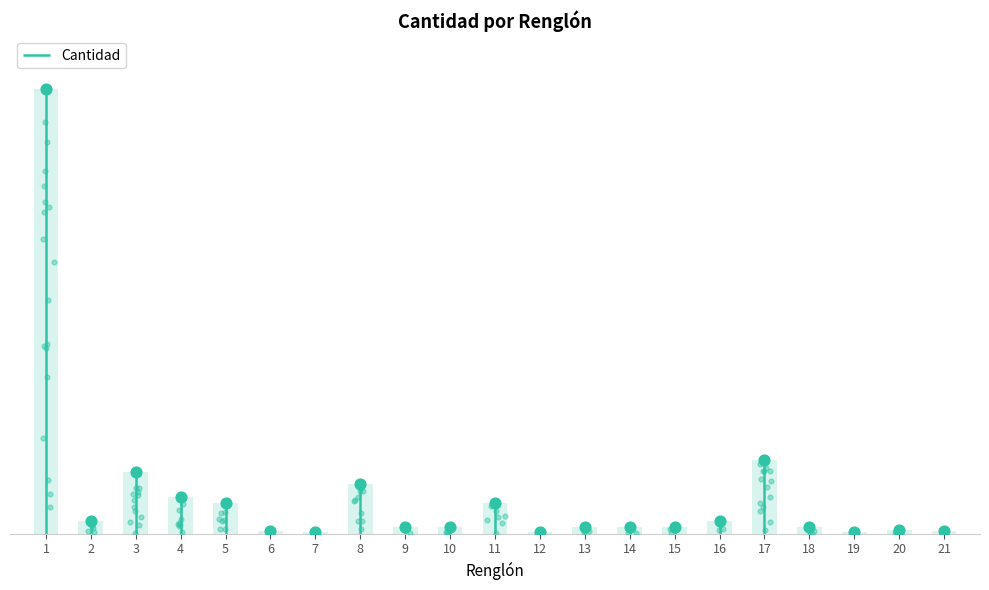

Which has a higher value, 7 or 21?

21